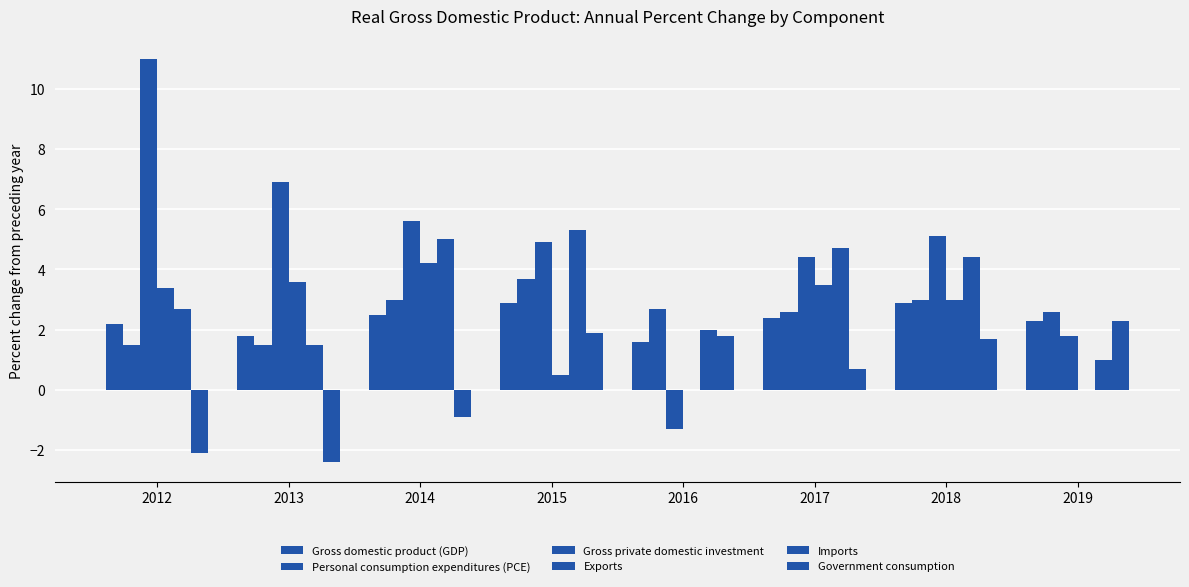

How many groups of bars are there?

8